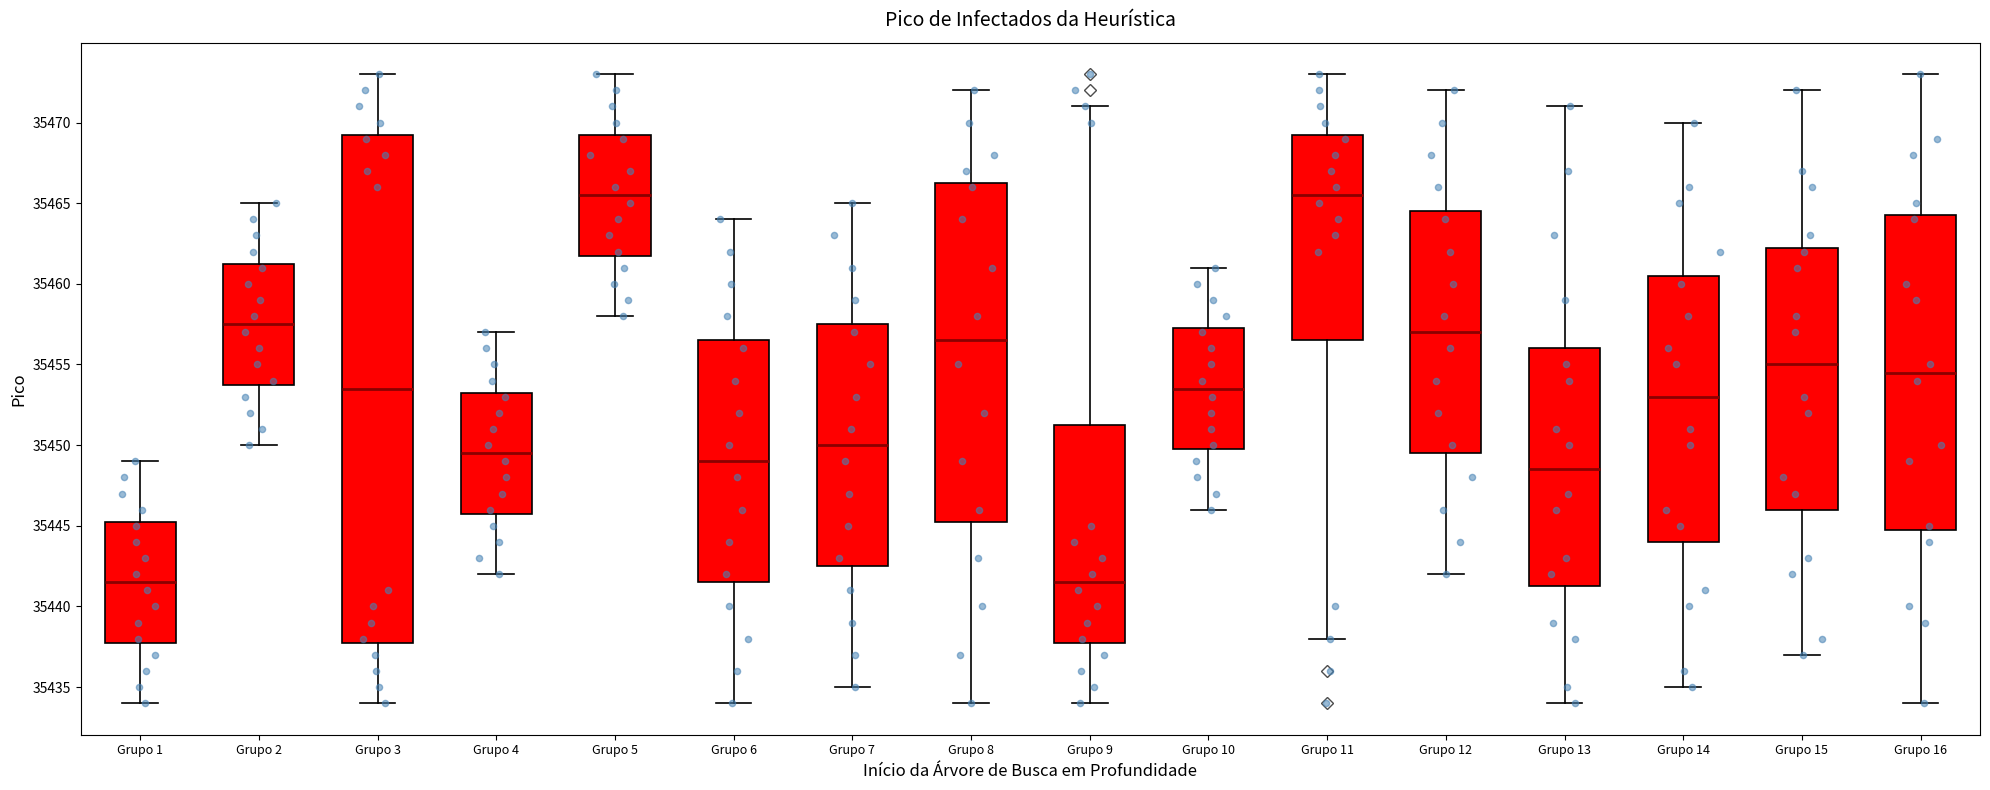

Where is the upper edge of the box for Grupo 7 on the y-axis? The values are not printed on the chart, so give them approximately, as read against the axis.

35457.5